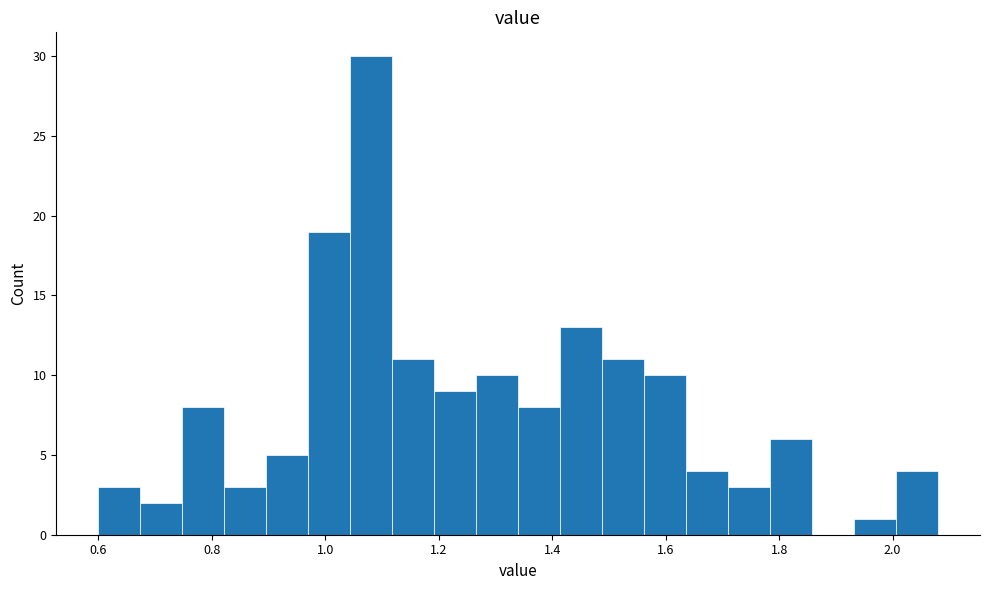

Read against the x-axis, roughly where is the centre of the tallest bar?

1.08